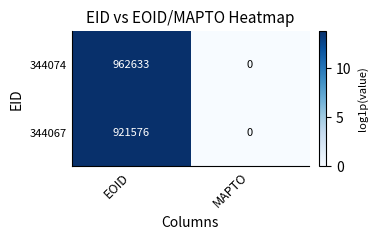

What is the difference between the 344067 values at EOID and MAPTO?

921576